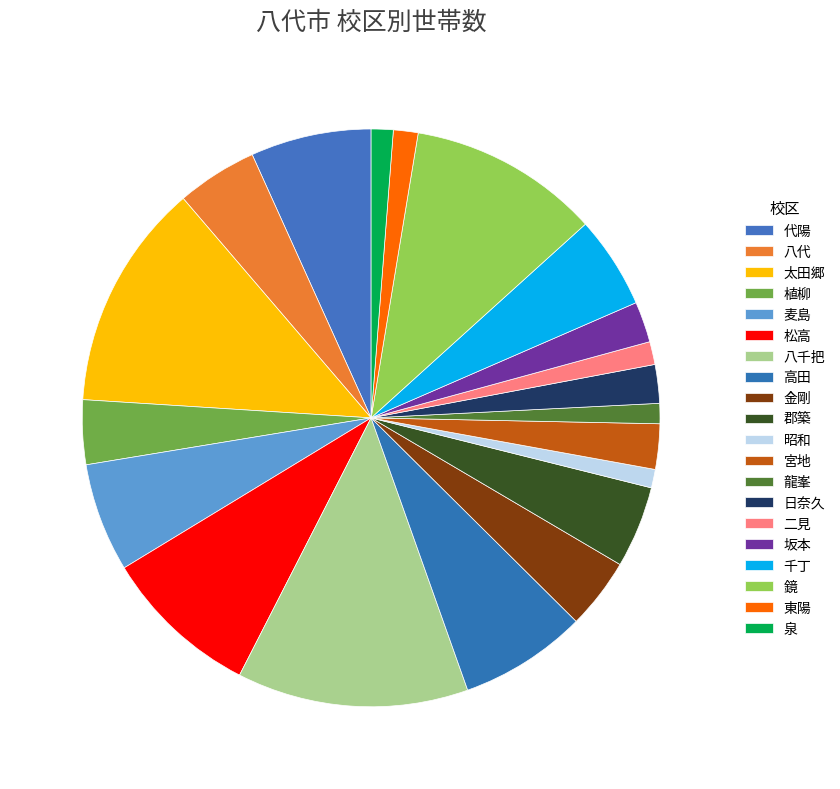

What percentage is NOT represented by 昭和?

99.0%